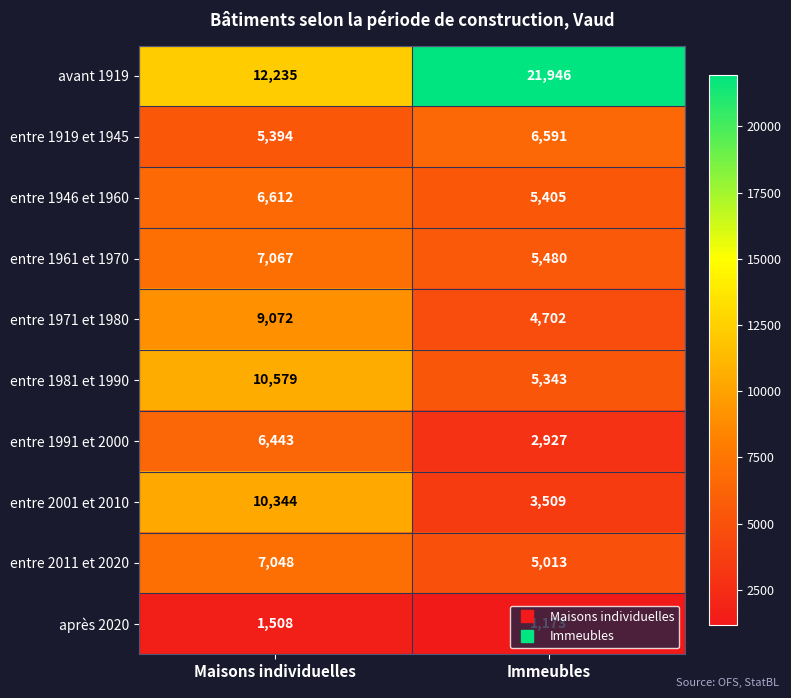

What is the sum of the entre 1971 et 1980 values at Maisons individuelles and Immeubles?

13774